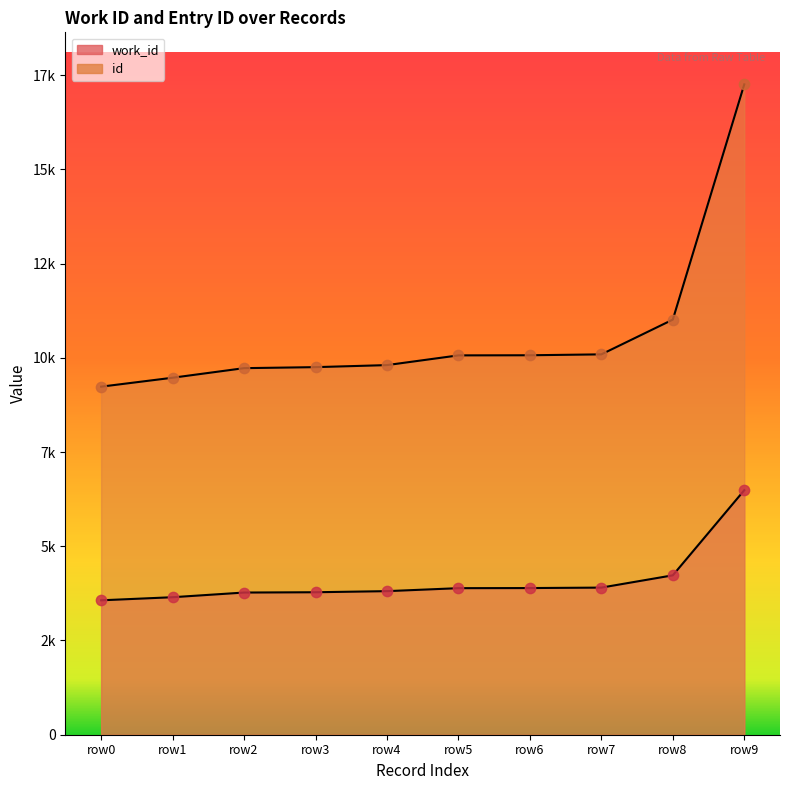

Which series has the largest total across all categories?

id